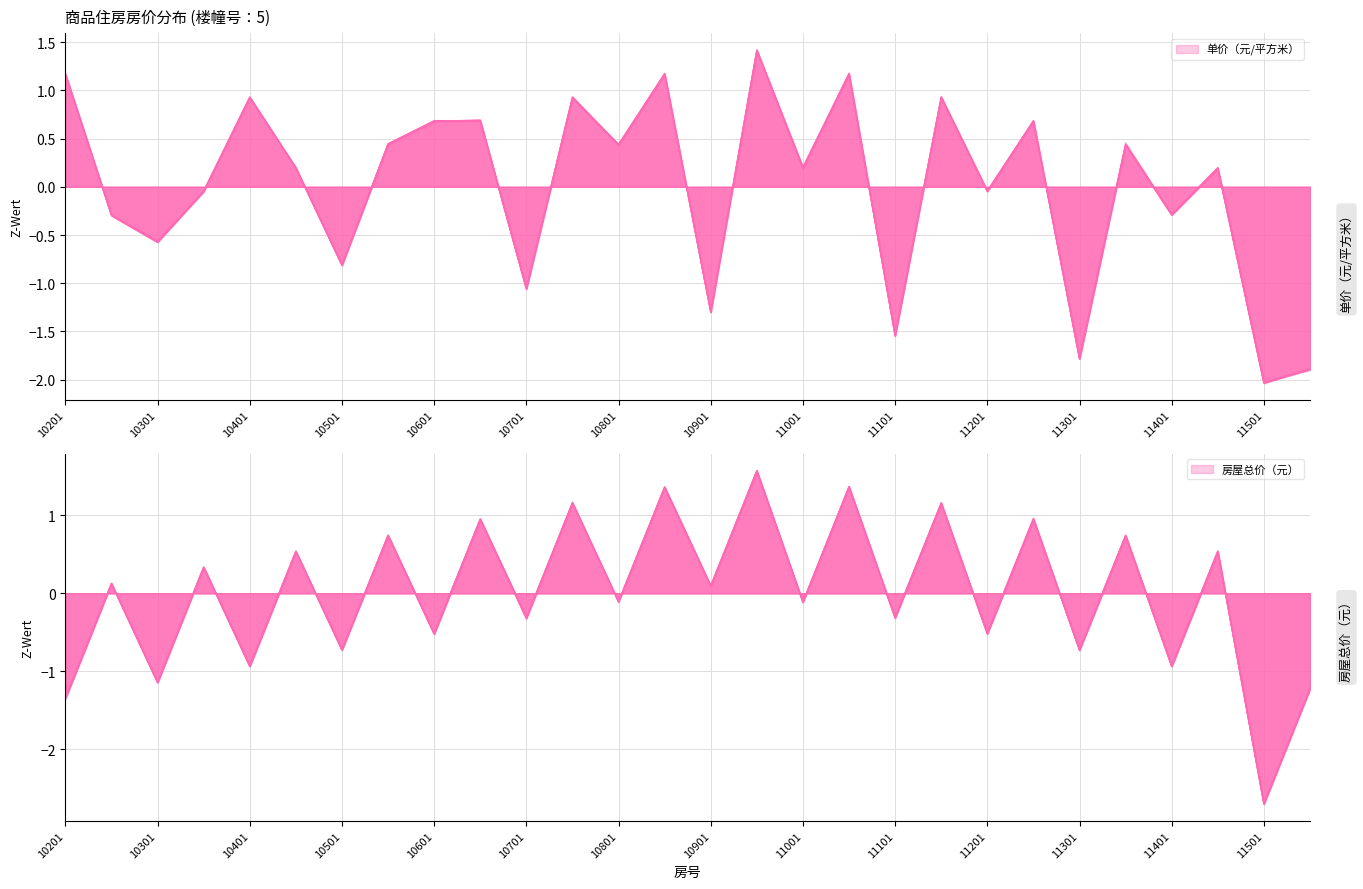

Rank the categories by 单价（元/平方米） value from lowest to highest.

11501, 11502, 11301, 11101, 10901, 10701, 10501, 10301, 11401, 10202, 11201, 10302, 10402, 11402, 11001, 10801, 10502, 11302, 10601, 10602, 11202, 11102, 10702, 10401, 10201, 11002, 10802, 10902